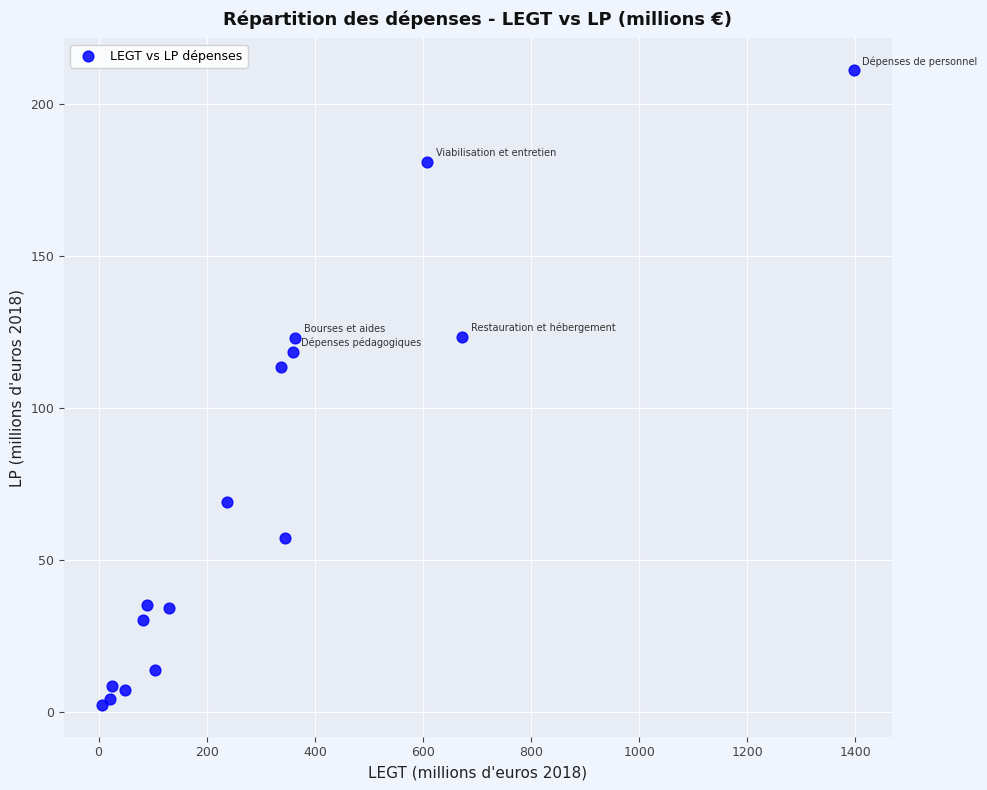

What Y value in the scatter plot is closest to 106?

113.4